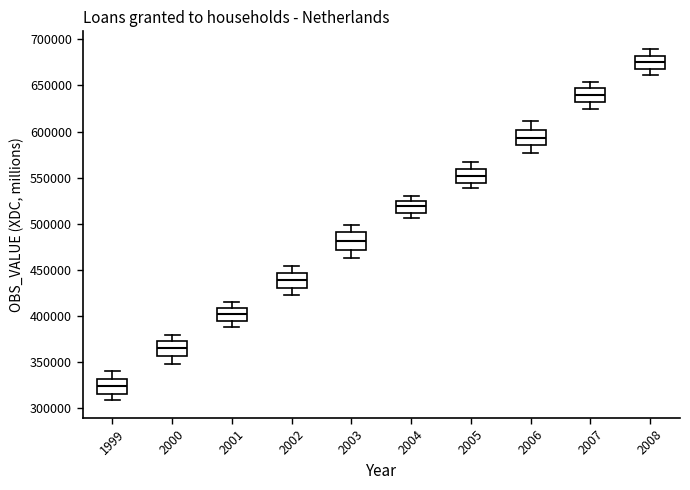

Reading left to right, transcribe this box plot: for each box, give where its median line is, the range the box spans, and where its two whiskers end, as read against the y-axis. The values are not printed on the chart, so give them approximately, as read against the axis.

1999: median 325000, box 315000 to 330000, whiskers 310000 to 340000
2000: median 365000, box 355000 to 375000, whiskers 350000 to 380000
2001: median 400000, box 395000 to 410000, whiskers 390000 to 415000
2002: median 440000, box 430000 to 445000, whiskers 420000 to 455000
2003: median 480000, box 470000 to 490000, whiskers 465000 to 500000
2004: median 520000, box 510000 to 525000, whiskers 505000 to 530000
2005: median 550000, box 545000 to 560000, whiskers 540000 to 565000
2006: median 595000, box 585000 to 600000, whiskers 575000 to 610000
2007: median 640000, box 630000 to 650000, whiskers 625000 to 655000
2008: median 675000, box 670000 to 680000, whiskers 660000 to 690000